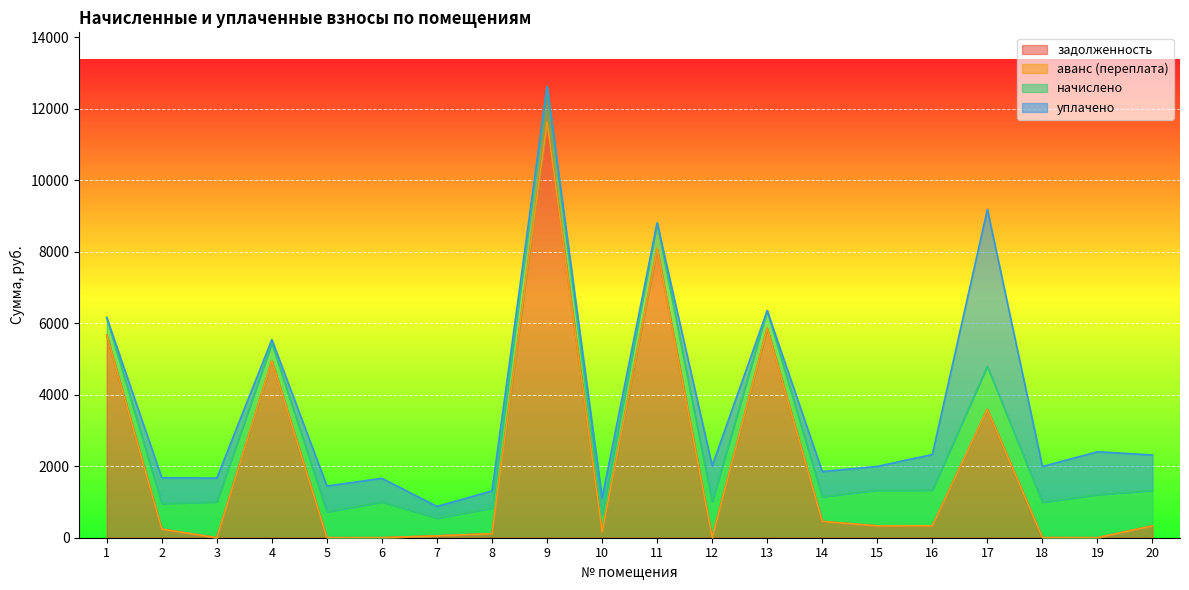

What is the difference between the maximum and minimum values in the задолженность series?

11635.2